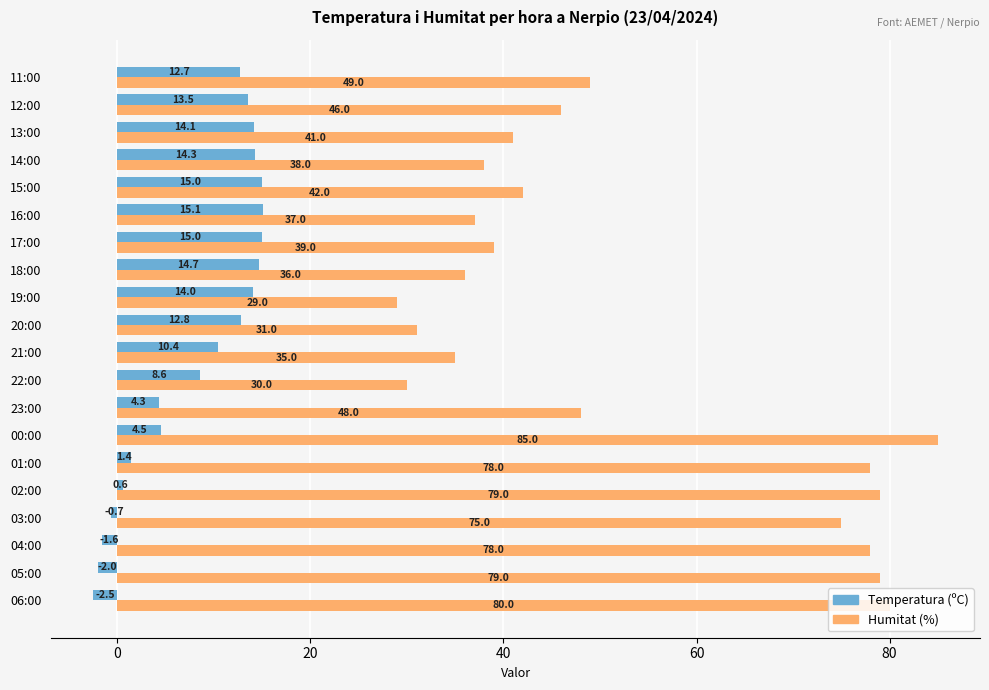

What is the difference between the maximum and second lowest values in the Temperatura (ºC) series?

17.1